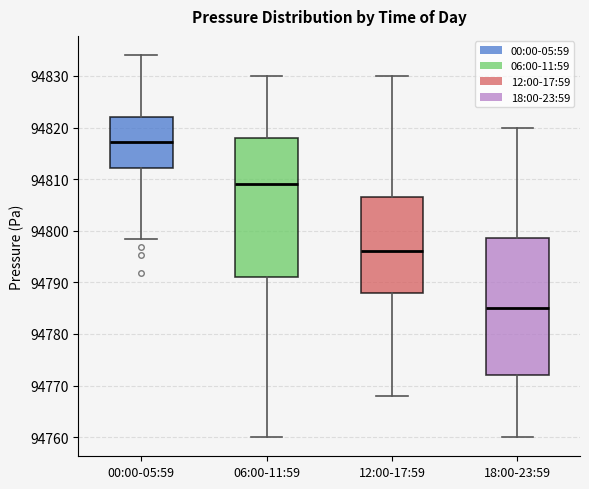

Reading left to right, transcribe this box plot: for each box, give where its median line is, the range the box spans, and where its two whiskers end, as read against the y-axis. The values are not printed on the chart, so give them approximately, as read against the axis.

00:00-05:59: median 94817, box 94812 to 94822, whiskers 94798 to 94834
06:00-11:59: median 94809, box 94791 to 94818, whiskers 94760 to 94830
12:00-17:59: median 94796, box 94788 to 94807, whiskers 94768 to 94830
18:00-23:59: median 94785, box 94772 to 94799, whiskers 94760 to 94820